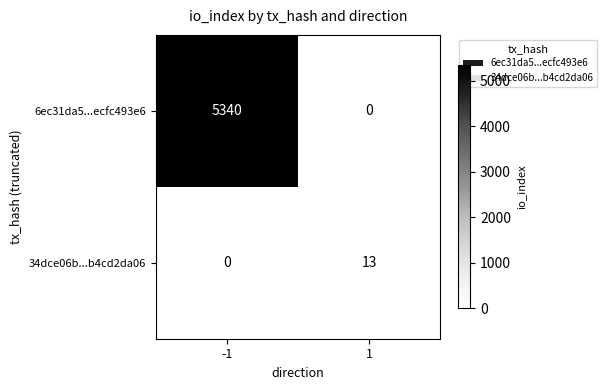

What is the difference between the highest and lowest values at -1?

5340